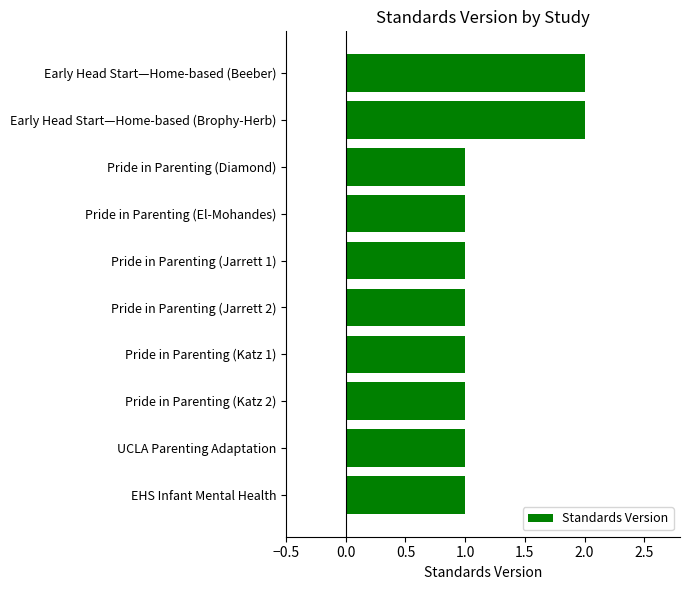

How many series are shown in this chart?

1